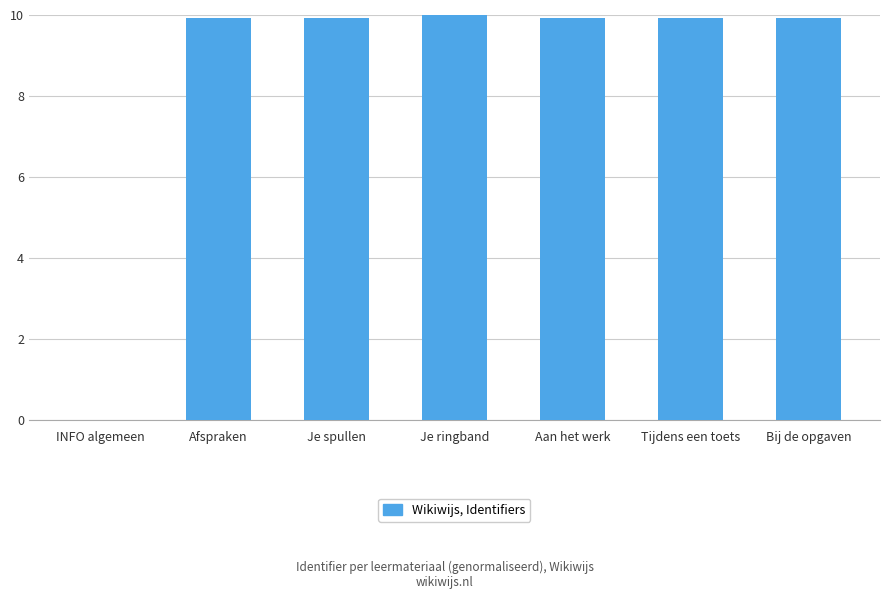

What is the sum of the values at Tijdens een toets and Bij de opgaven?

19.8